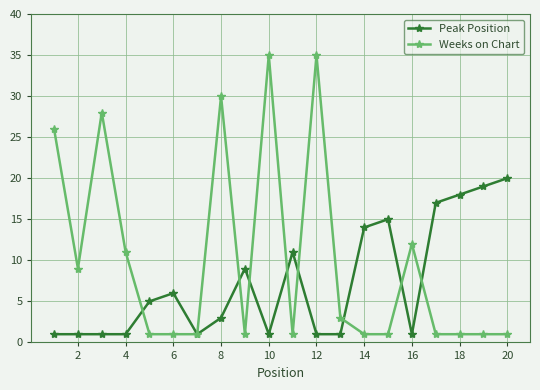

What is the value of the Weeks on Chart point at the 10th from the left?

35